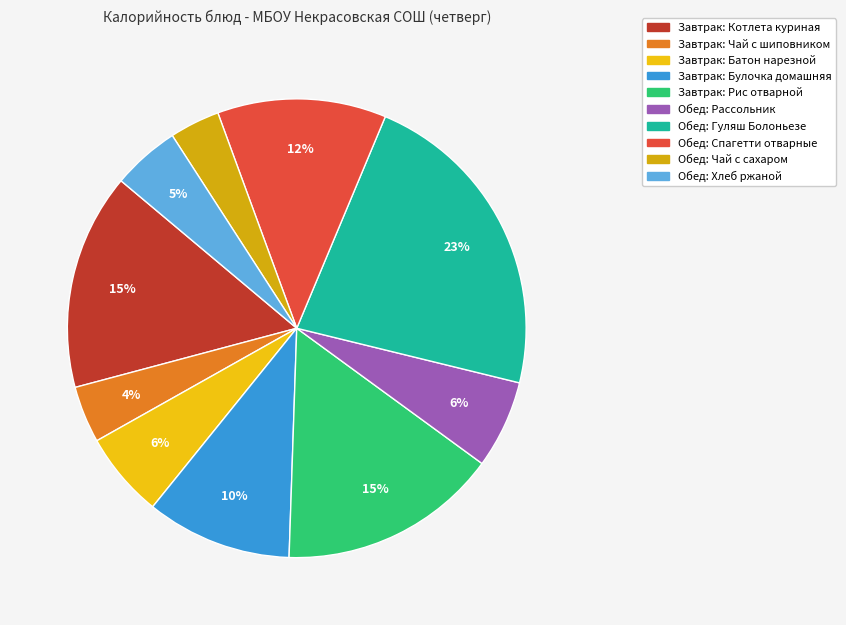

Which has a higher value, Обед: Рассольник or Завтрак: Булочка домашняя?

Завтрак: Булочка домашняя